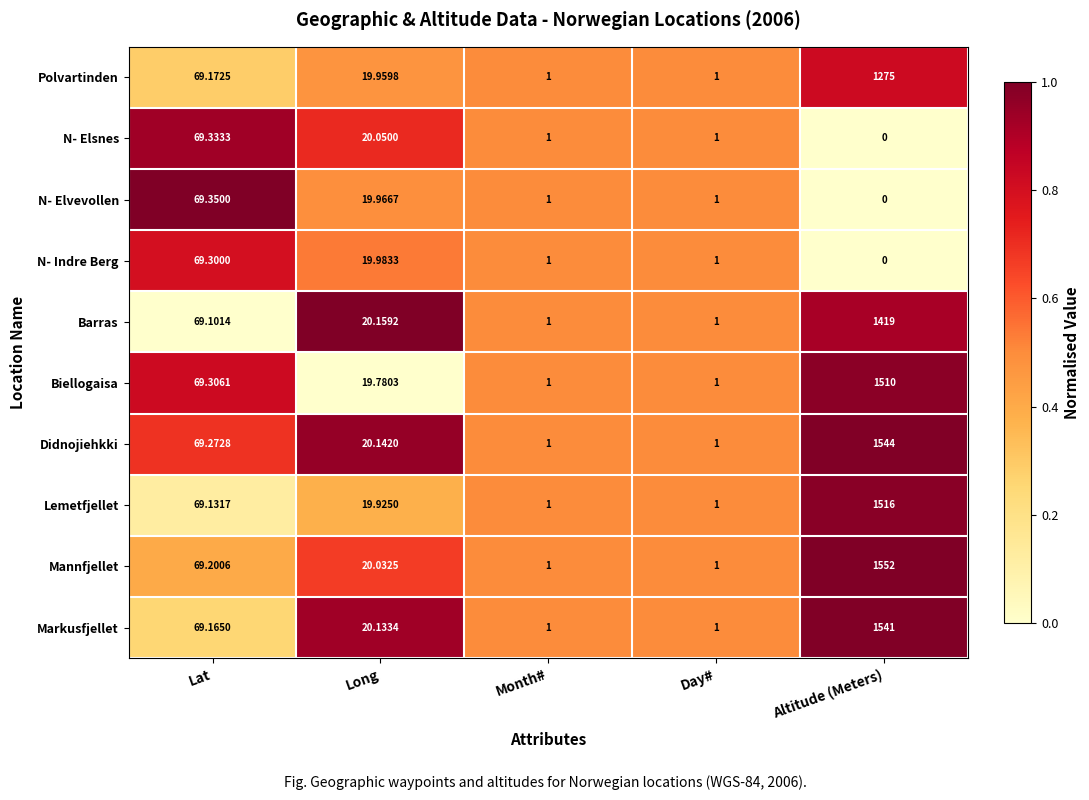

List the series in order of their peak value, highest first.

Mannfjellet, Didnojiehkki, Markusfjellet, Lemetfjellet, Biellogaisa, Barras, Polvartinden, N- Elvevollen, N- Elsnes, N- Indre Berg